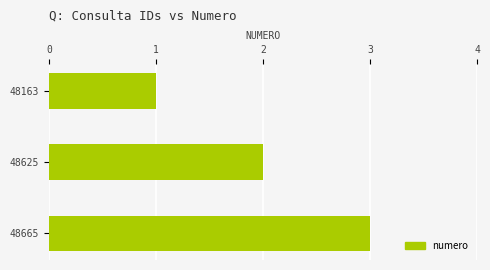

How many values are below 2?

1